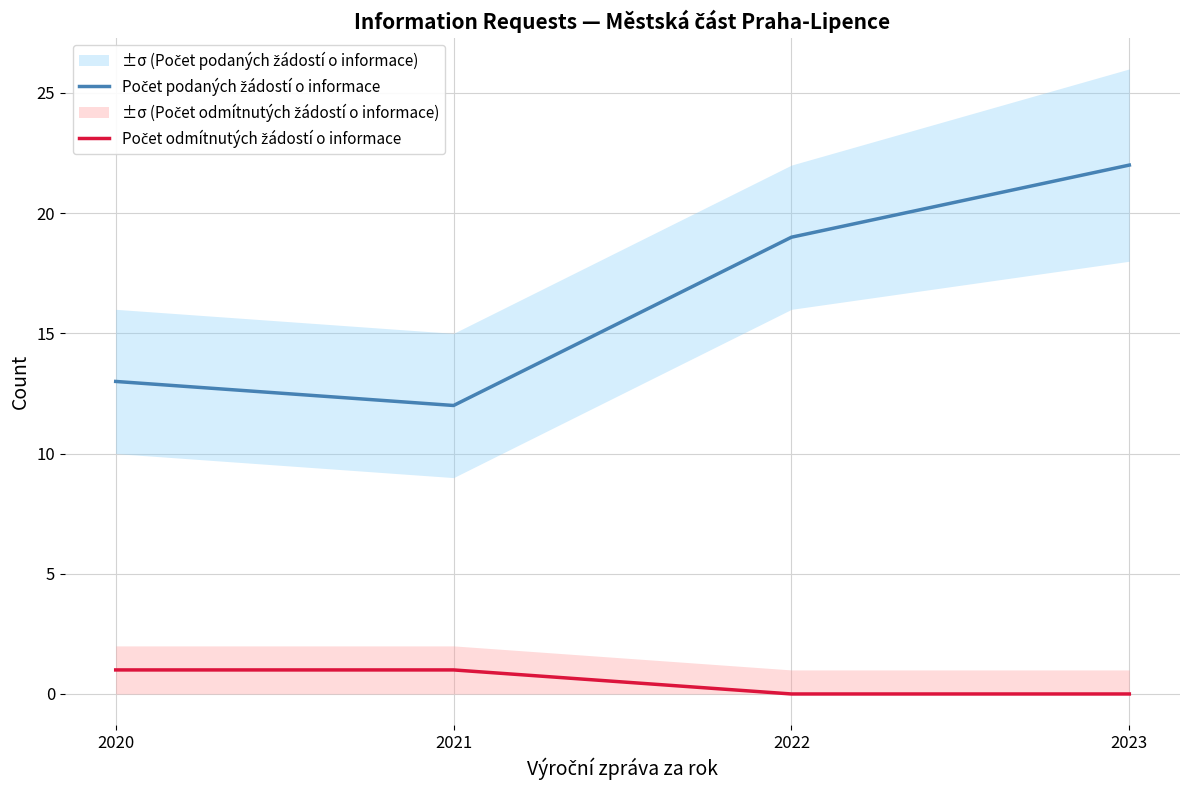

True or false: Počet podaných žádostí o informace and Počet odmítnutých žádostí o informace intersect in this chart.

False